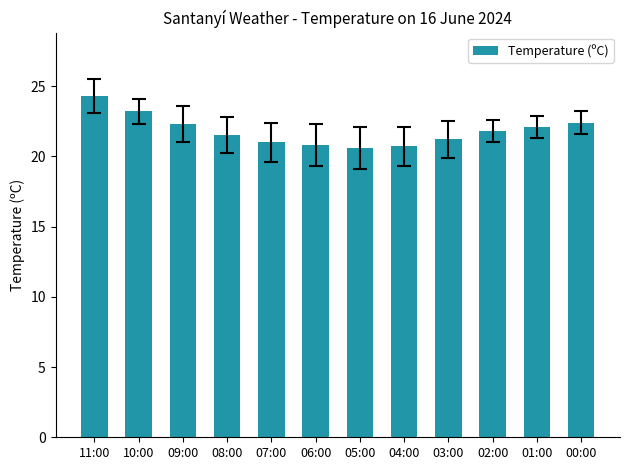

What is the difference between the maximum and minimum values?

3.7